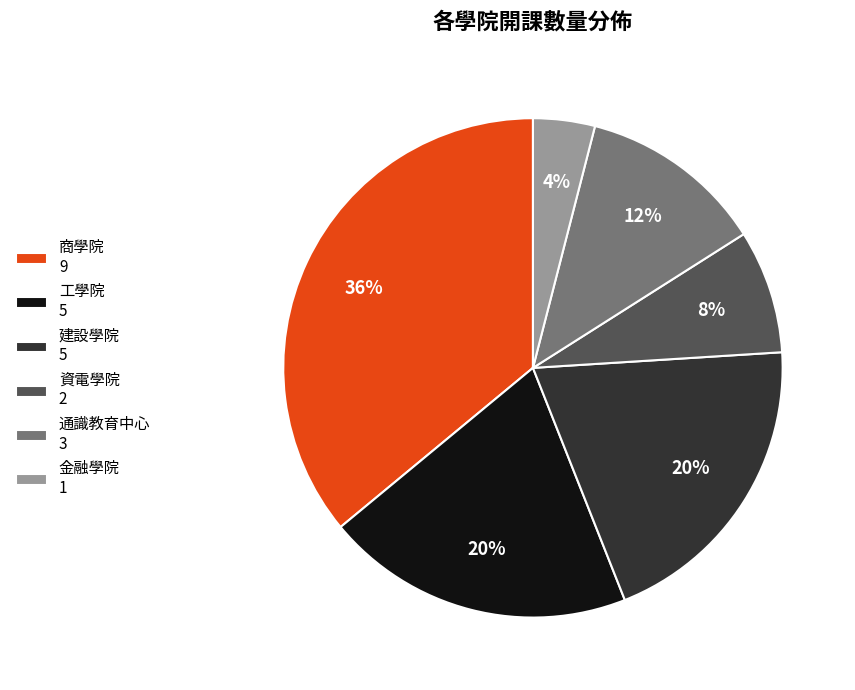

To the nearest percent, what percentage of the pie is 通識教育中心?

12%